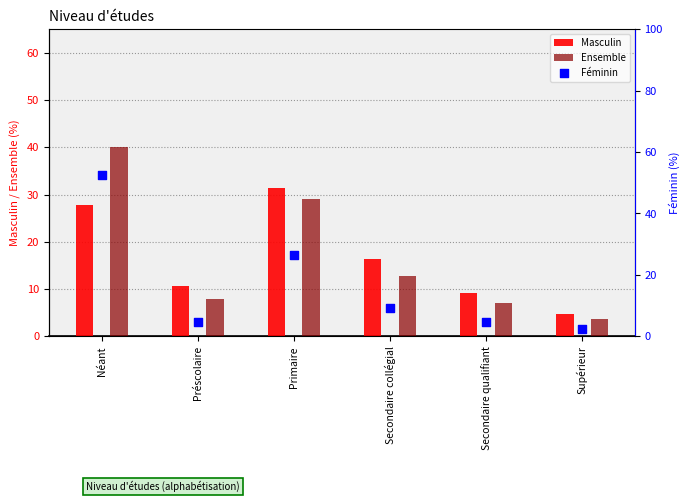

What are all the series names shown in the legend?

Masculin, Ensemble, Féminin